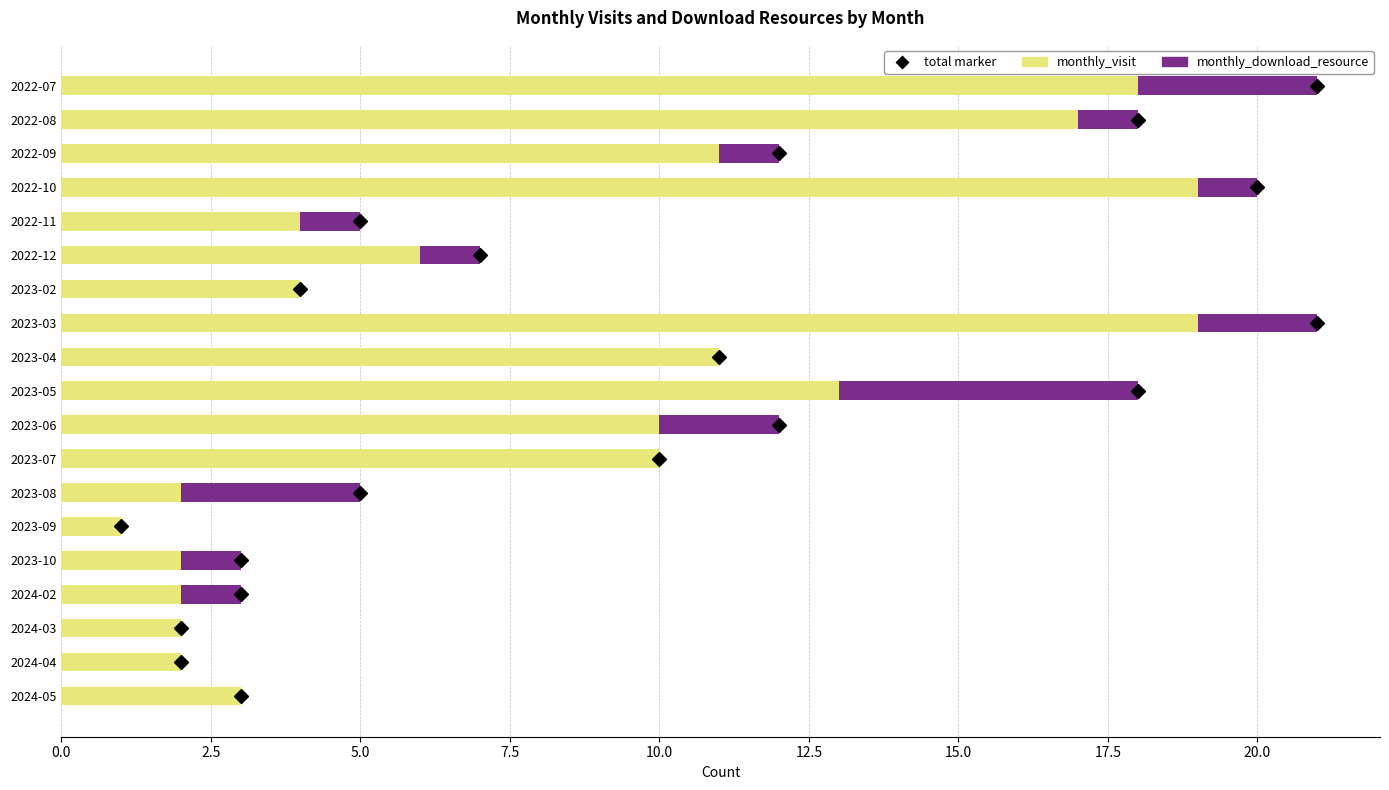

The value of monthly_visit at 2023-02 is 4. True or false?

True